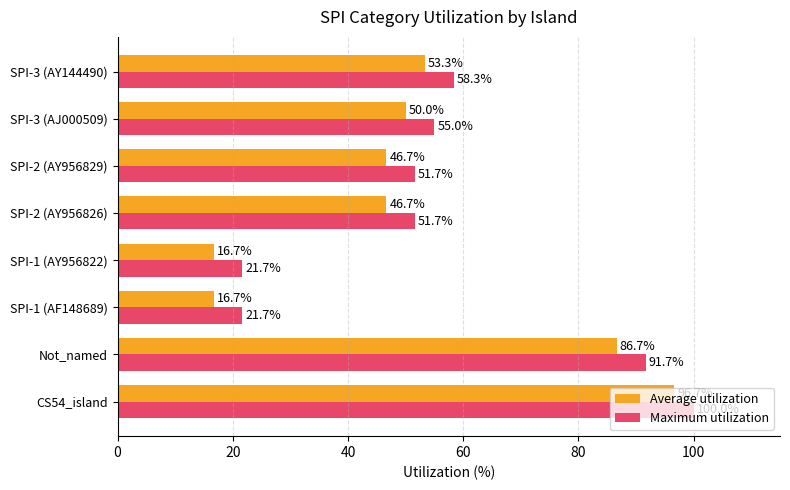

At SPI-3 (AJ000509), list the series in order from smallest to largest.

Average utilization, Maximum utilization